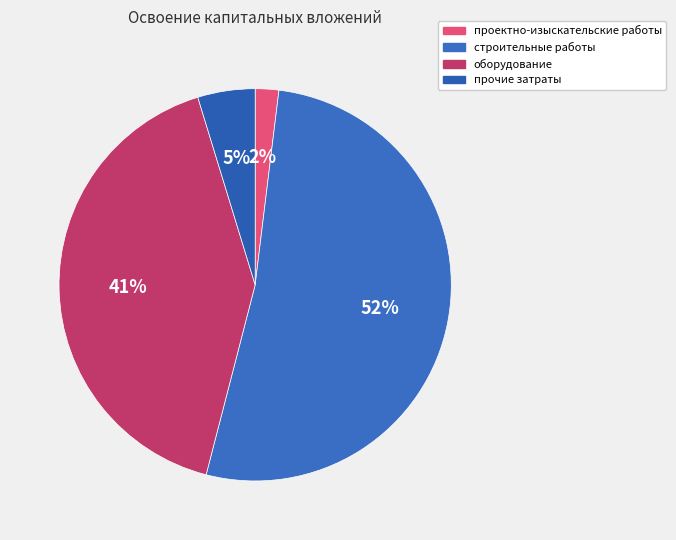

Which category has the smallest portion of the pie?

проектно-изыскательские работы